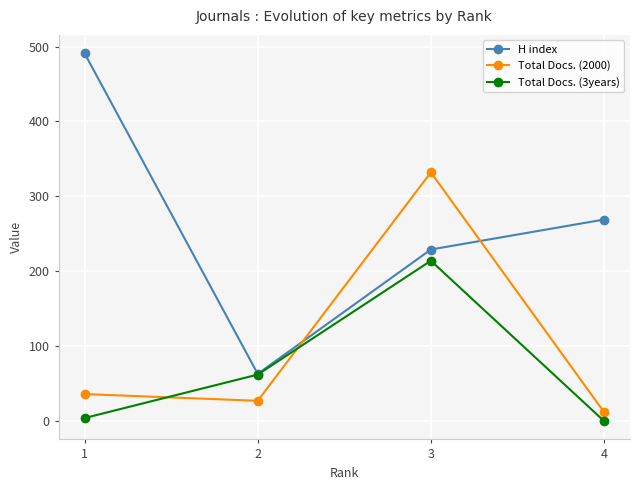

What is the value of the Total Docs. (2000) point at the 4th from the left?

12